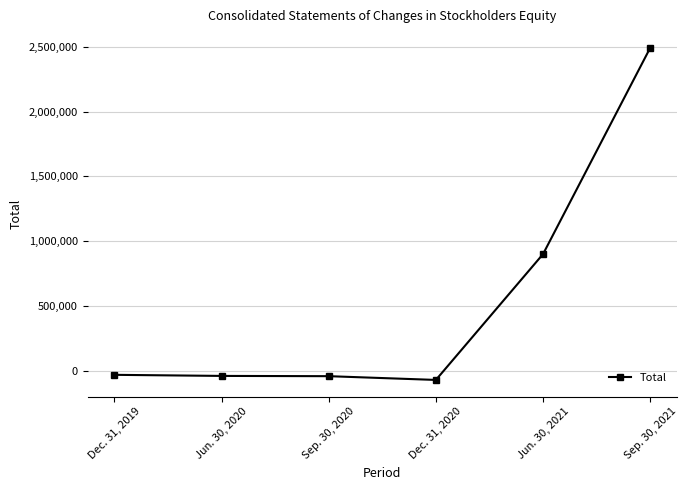

What is the smallest value displayed?

-71841